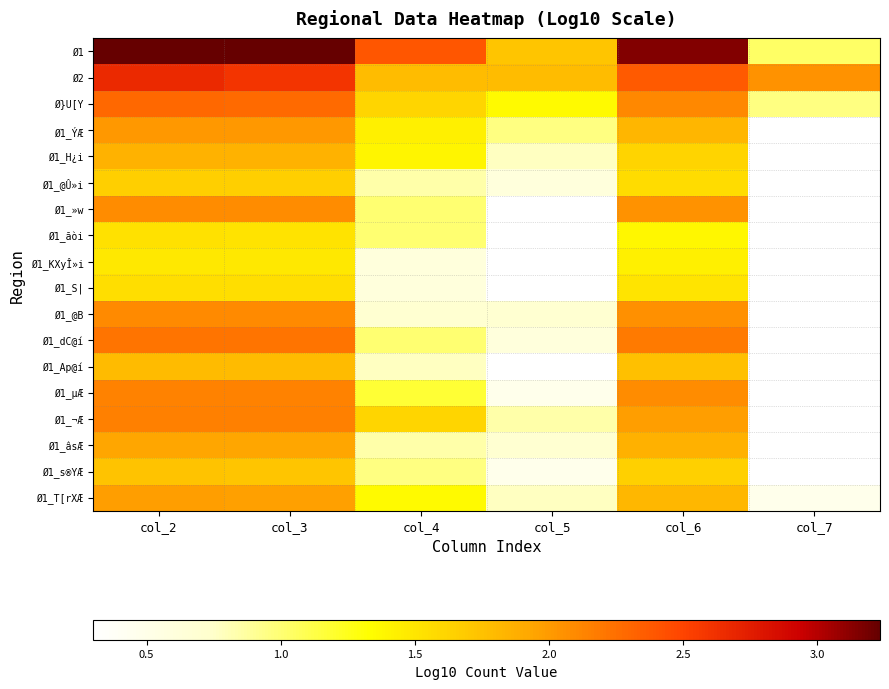

True or false: Ø1_ãòi has a value of 0.1 at col_7.

False